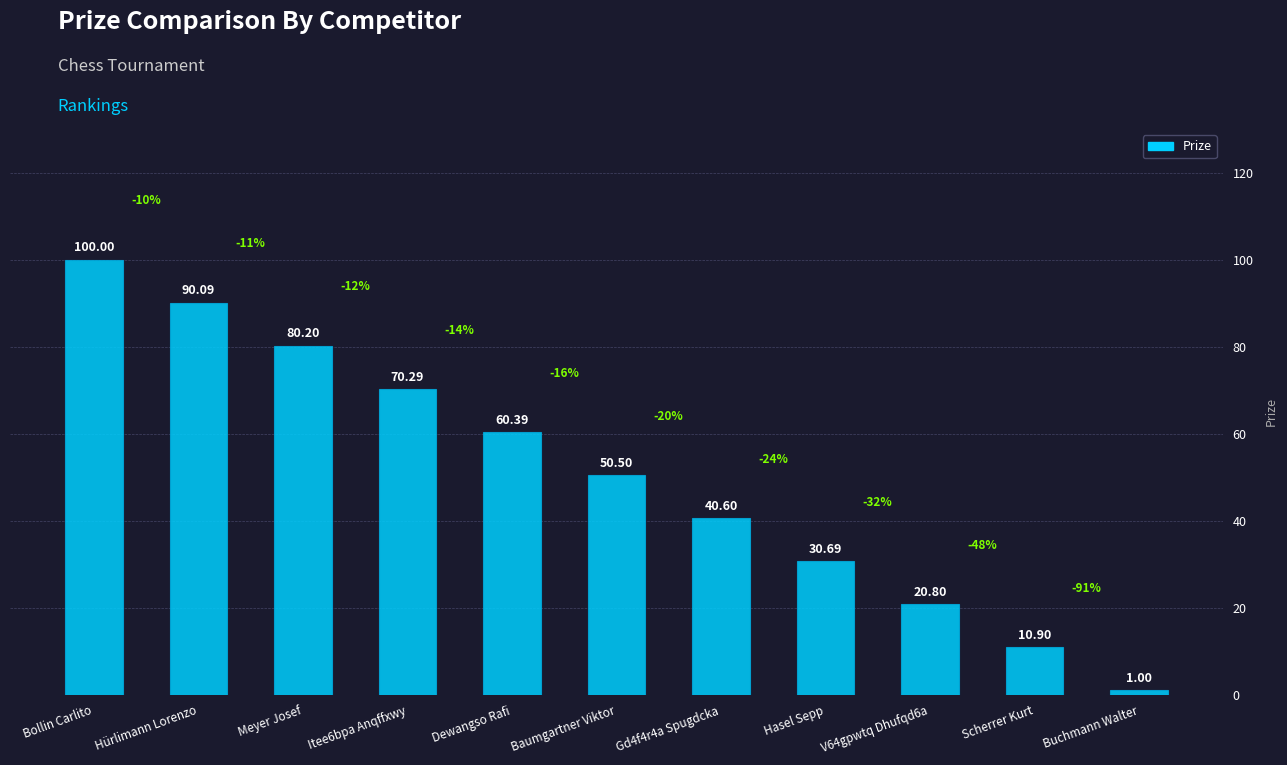

What position from the right is Scherrer Kurt?

2